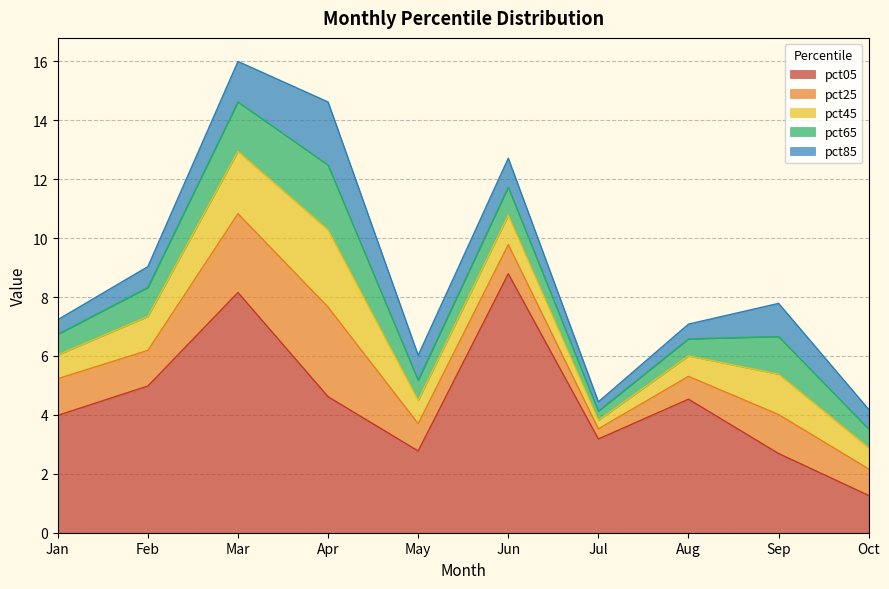

Which series changed the most between Jun and Aug?

pct05